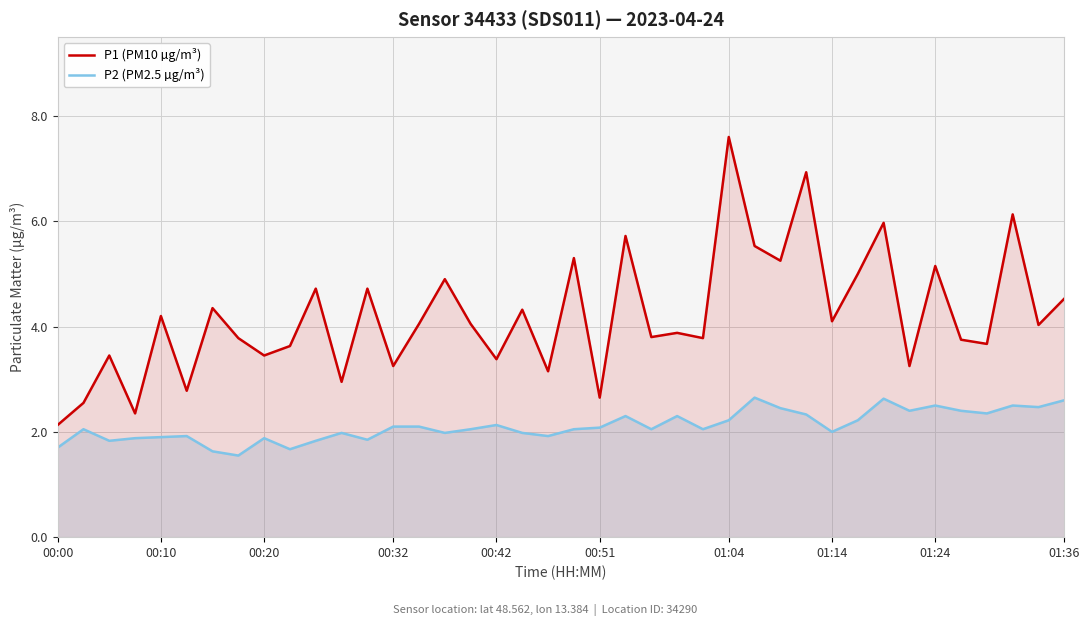

Rank the series by their average value, from highest to lowest.

P1 (PM10 µg/m³), P2 (PM2.5 µg/m³)